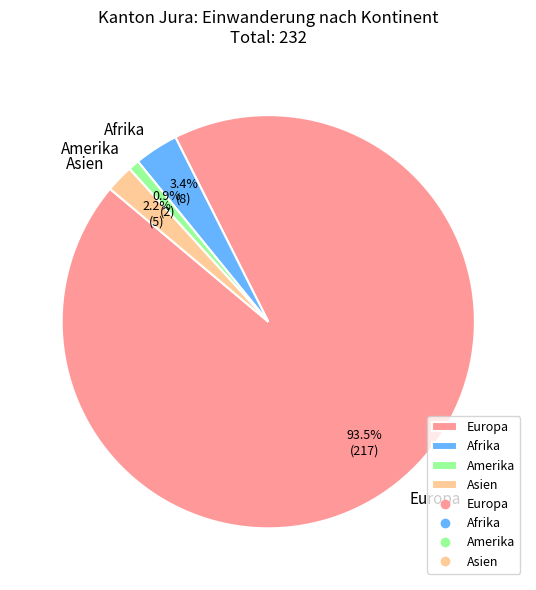

Combined, what portion of the pie is Amerika and Europa?

94.4%